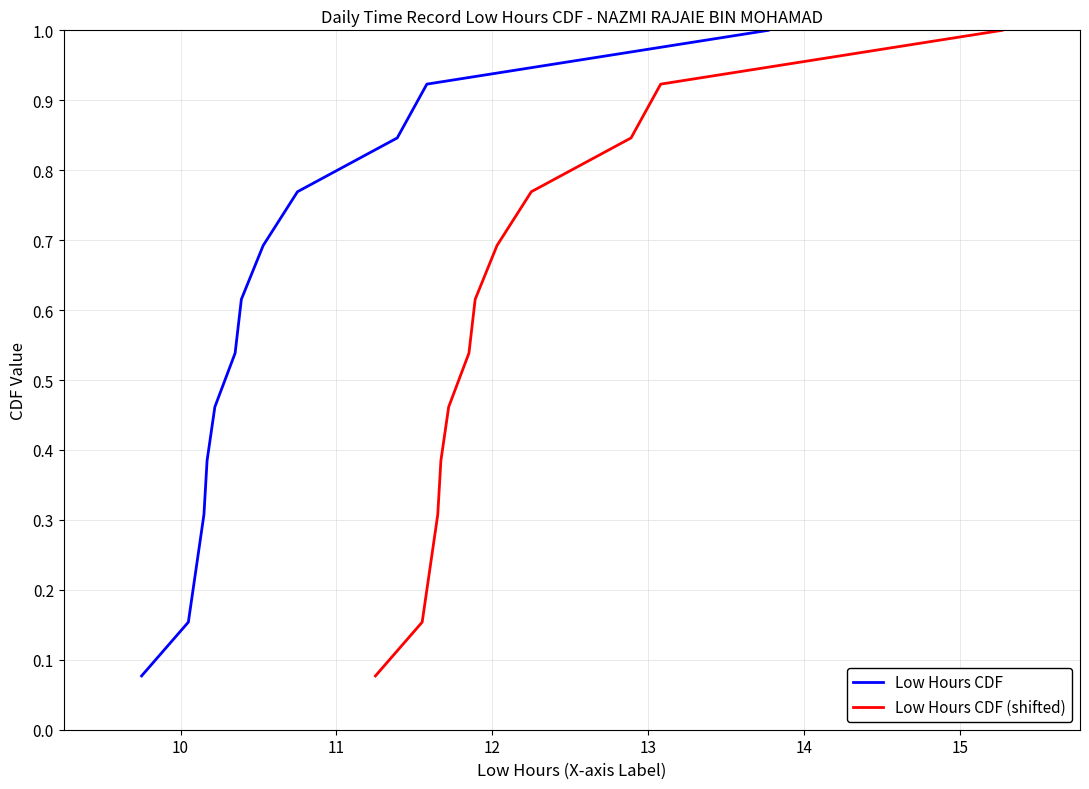

What is the maximum value for Low Hours CDF (shifted)?

1.0